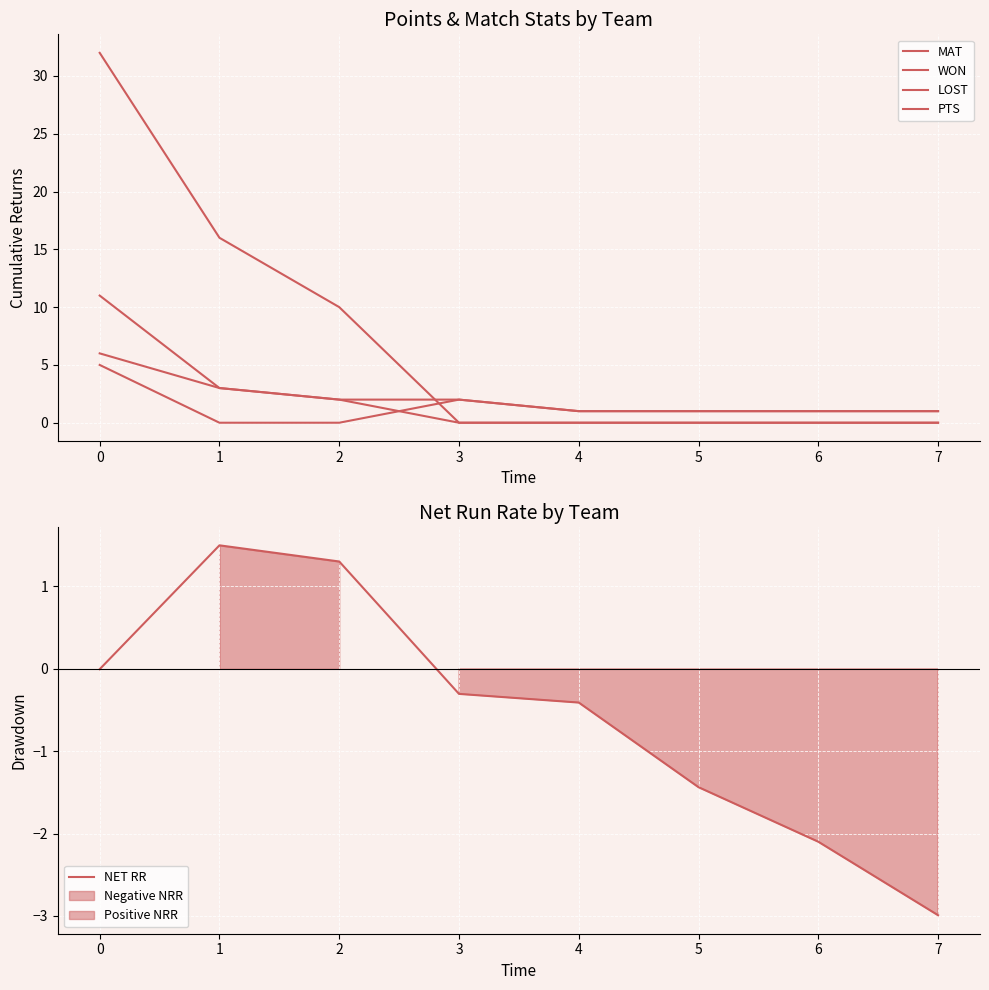

What is the greatest value displayed?

32.0